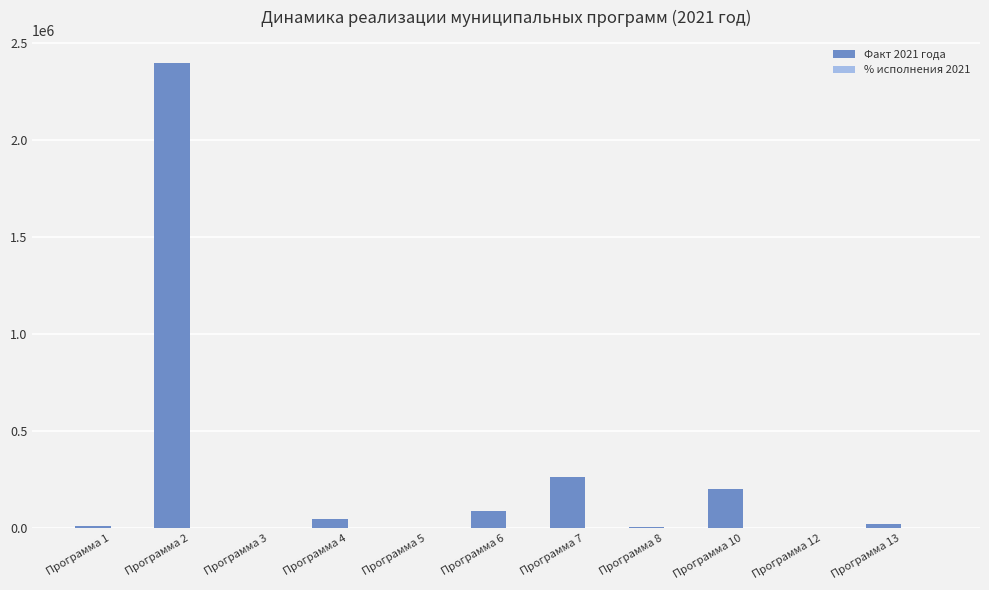

Which category has the highest value in the Факт 2021 года series?

Программа 2